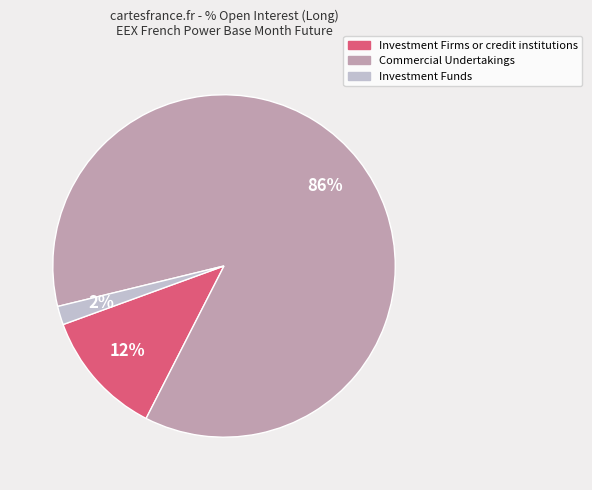

To the nearest percent, what is the difference between the Commercial Undertakings and Investment Firms or credit institutions slice percentages?

74%